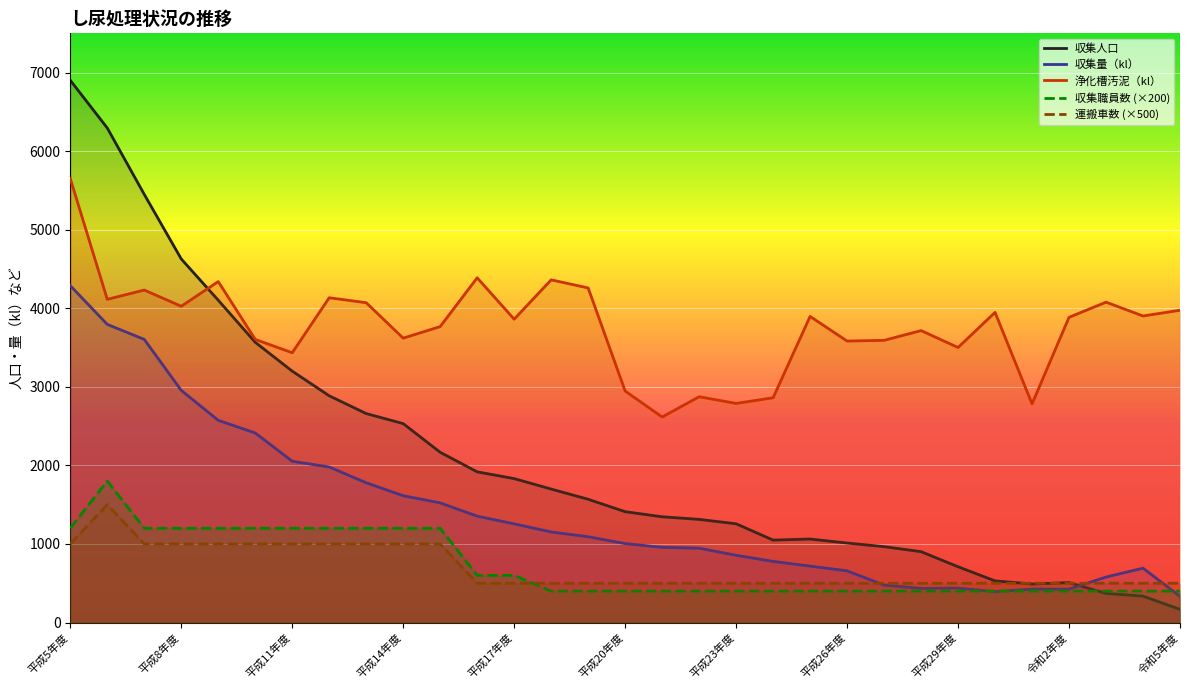

List the series in order of their peak value, highest first.

収集人口, 浄化槽汚泥（kl）, 収集量（kl）, 収集職員数 (×200), 運搬車数 (×500)